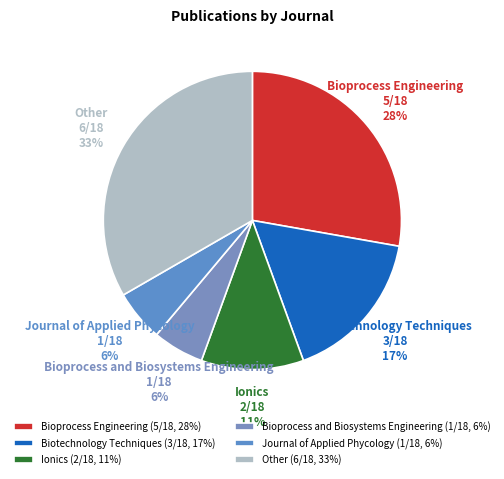

Do Journal of Applied Phycology and Bioprocess and Biosystems Engineering together represent more than half of the pie?

No